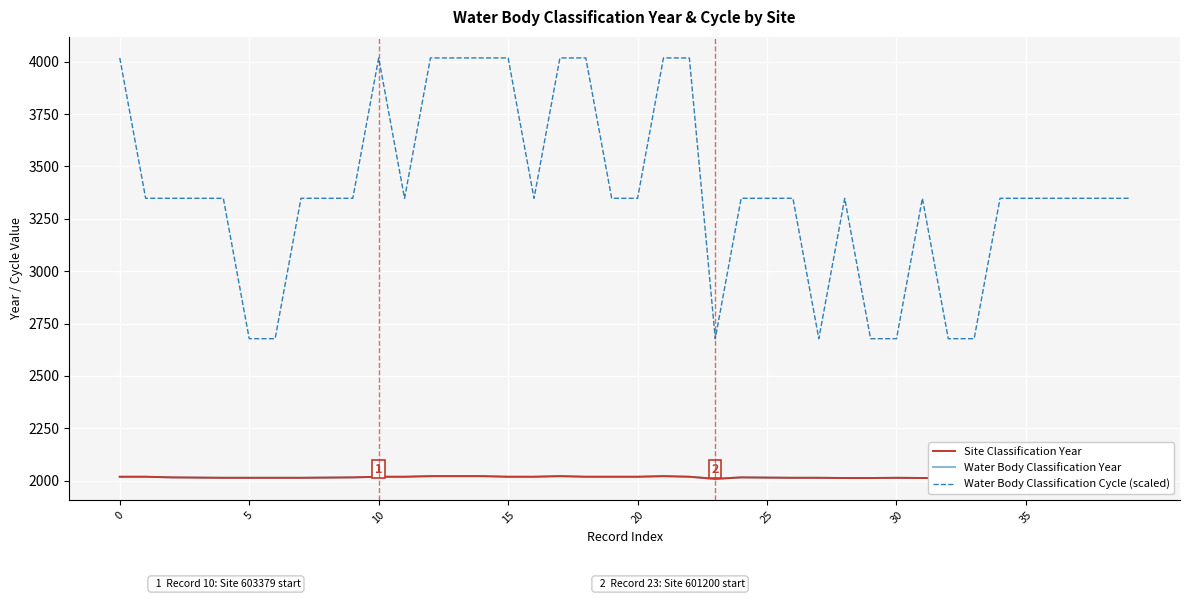

True or false: Water Body Classification Year and Site Classification Year intersect in this chart.

False